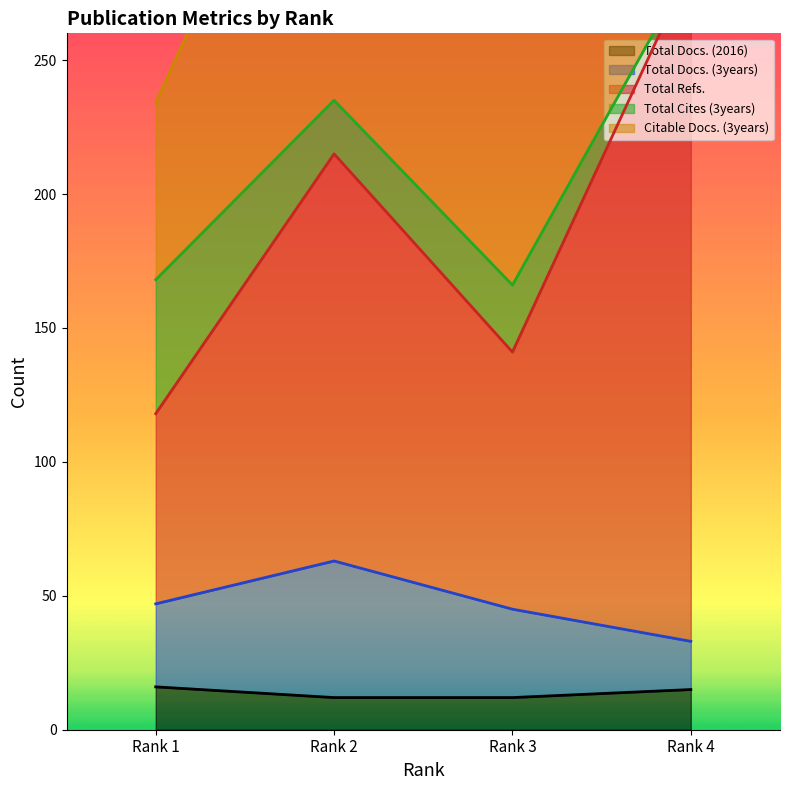

What is the smallest value displayed?

12